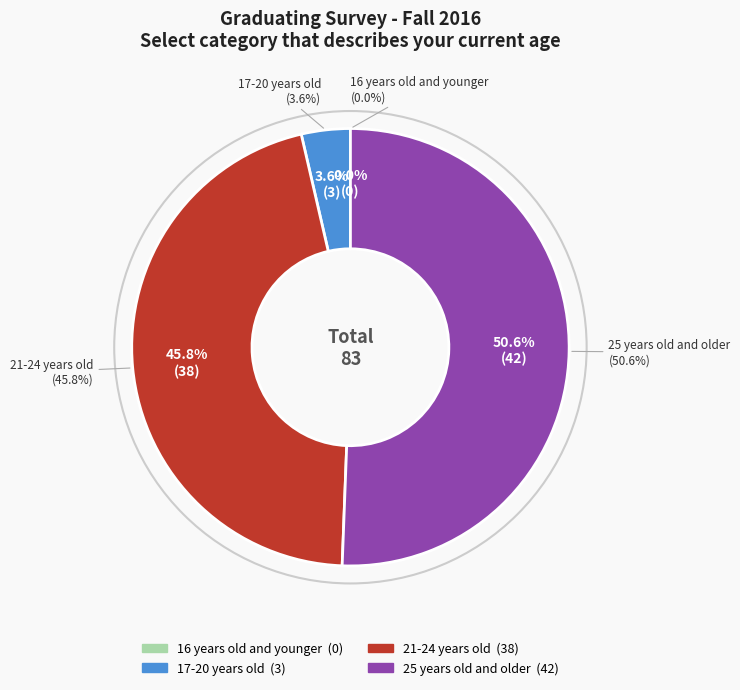

The 16 years old and younger slice represents 0% of the pie. True or false?

True